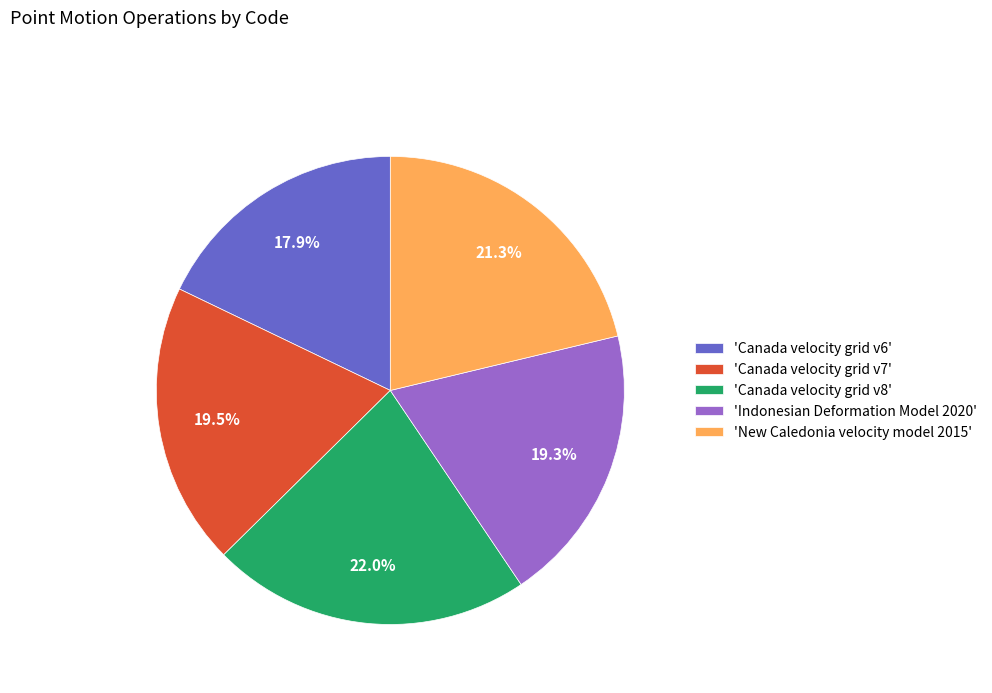

Do 'Canada velocity grid v8' and 'Indonesian Deformation Model 2020' together represent more than half of the pie?

No